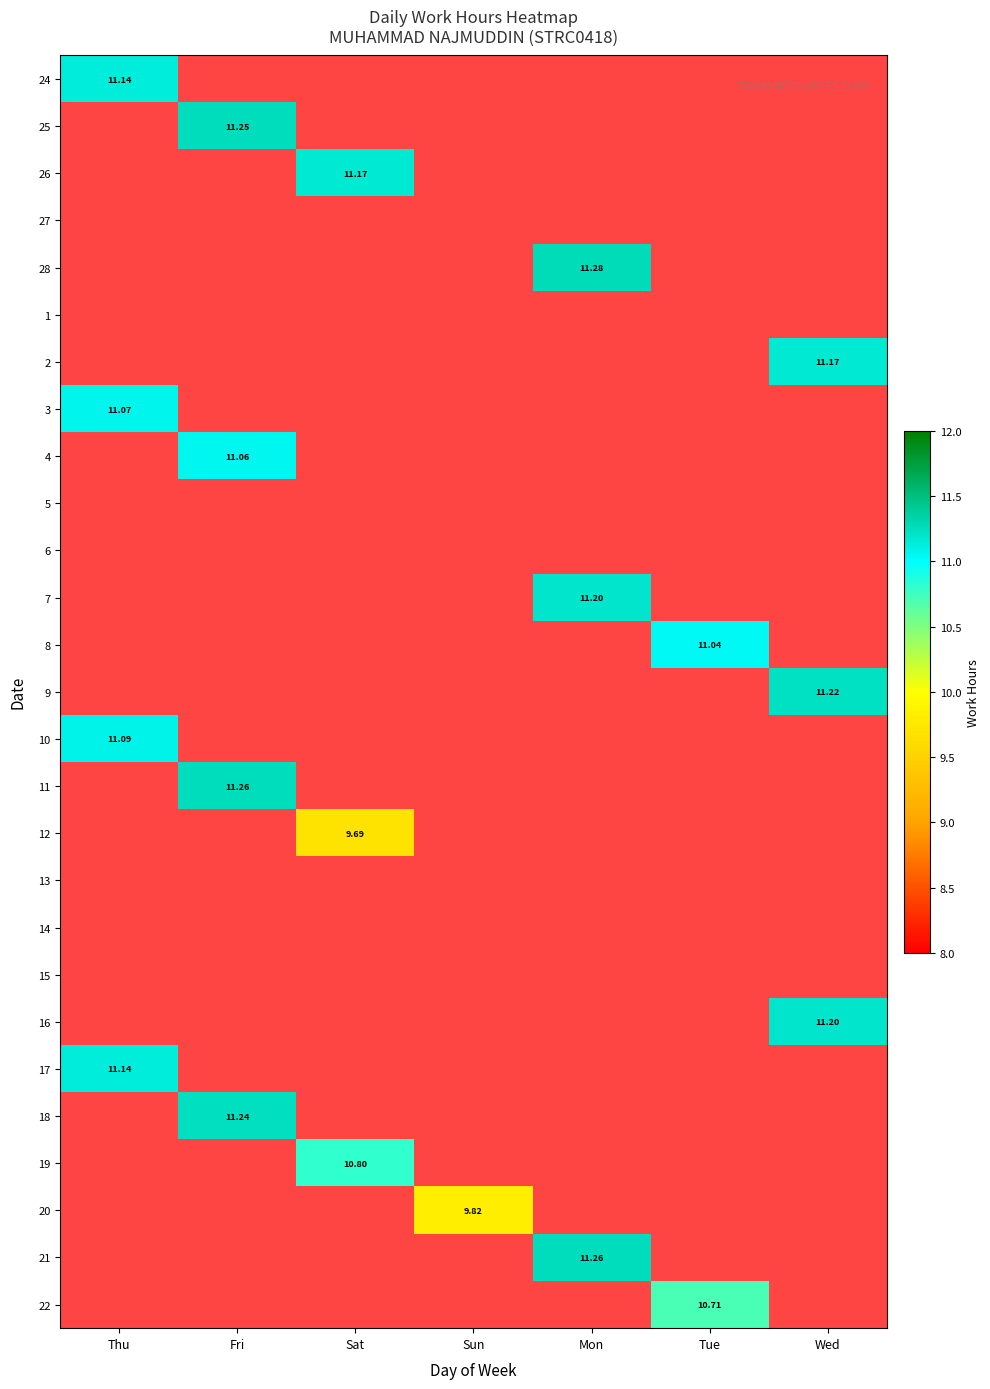

What is the sum of all 17 values?

11.1